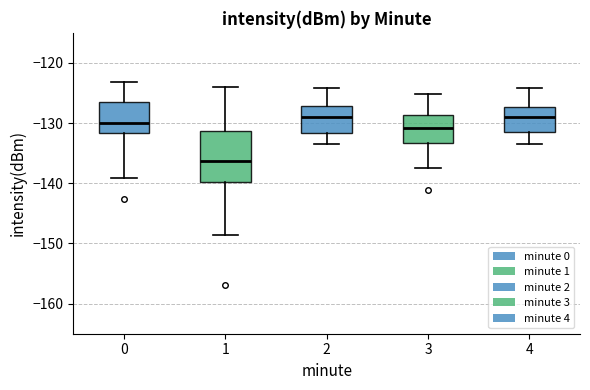

Reading left to right, transcribe this box plot: for each box, give where its median line is, the range the box spans, and where its two whiskers end, as read against the y-axis. The values are not printed on the chart, so give them approximately, as read against the axis.

0: median -130, box -132 to -126, whiskers -139 to -123
1: median -136, box -140 to -131, whiskers -149 to -124
2: median -129, box -132 to -127, whiskers -133 to -124
3: median -131, box -133 to -129, whiskers -137 to -125
4: median -129, box -131 to -127, whiskers -133 to -124